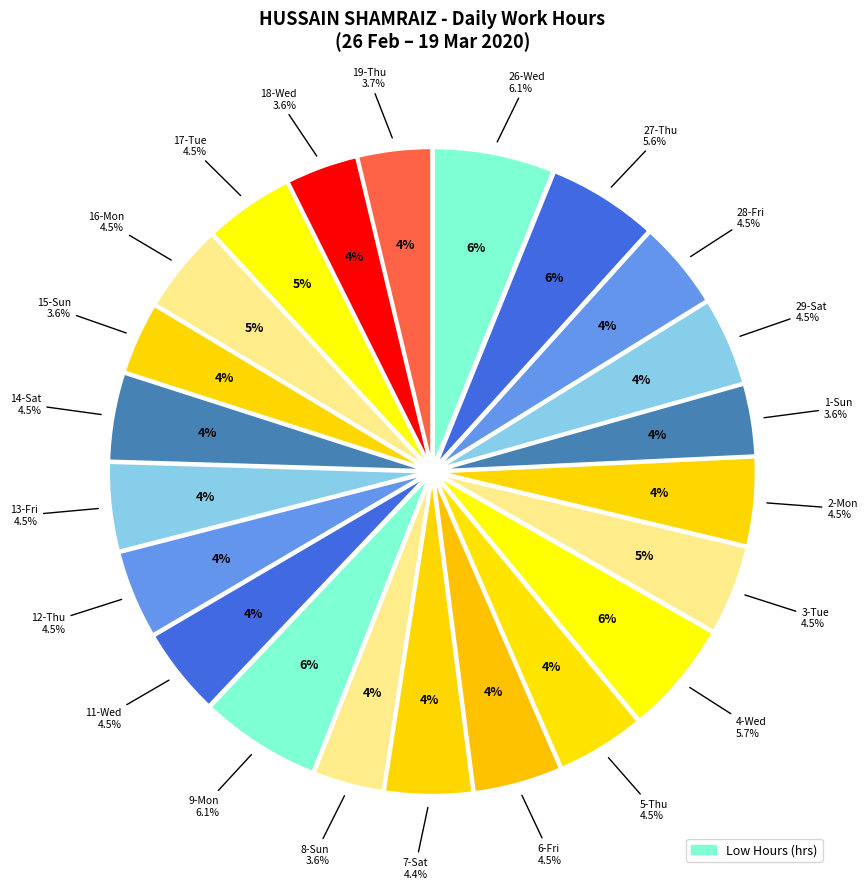

Which slice is the largest?

26-Wed